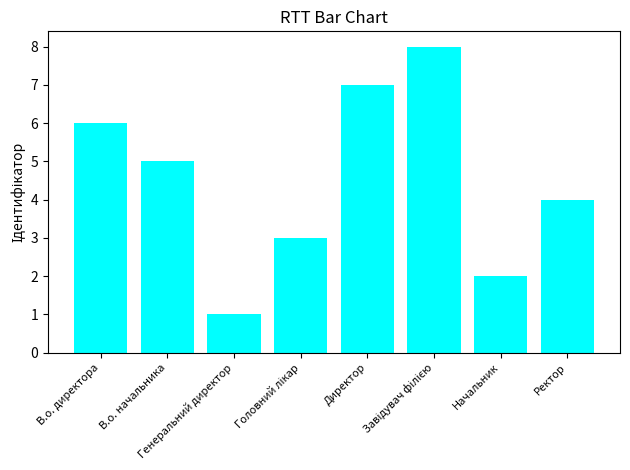

What is the maximum value shown in the chart?

8